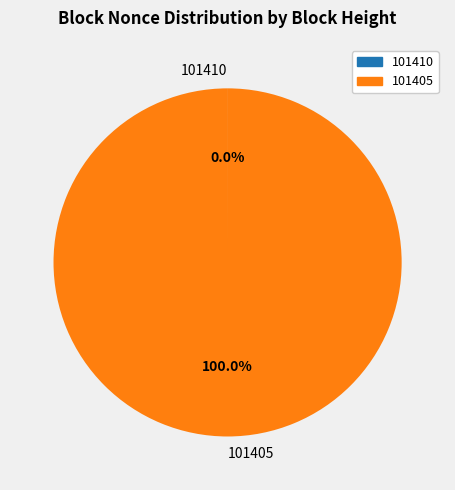

Does any single category account for the majority?

Yes